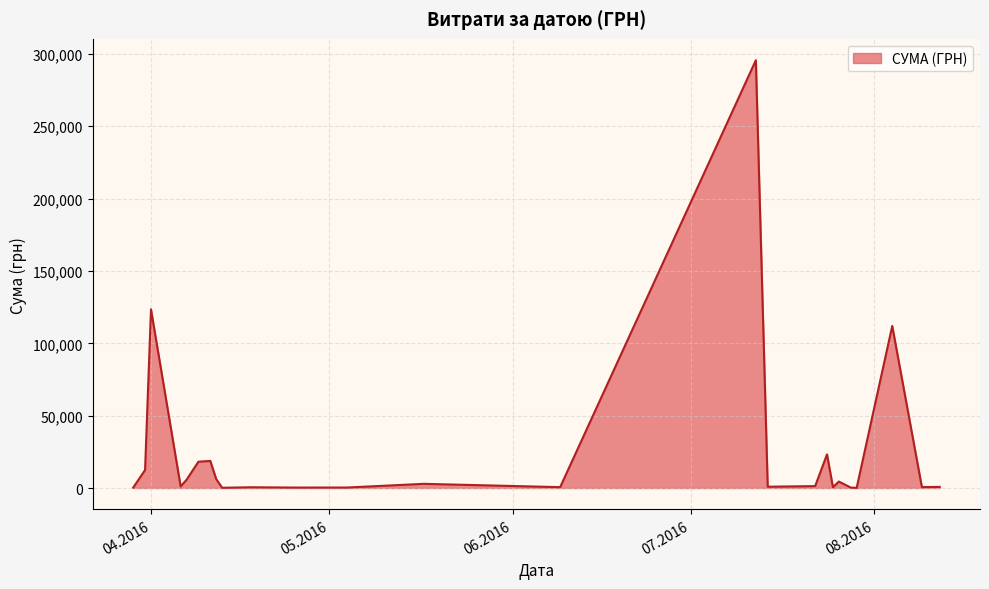

What is the greatest value displayed?

295638.6